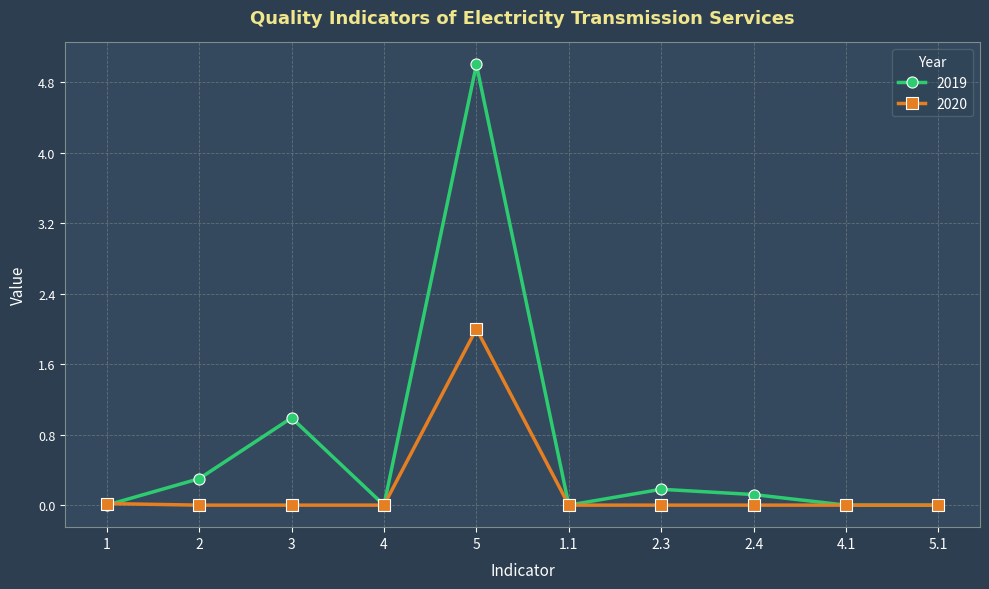

What is the average value of the 2020 series?

0.2